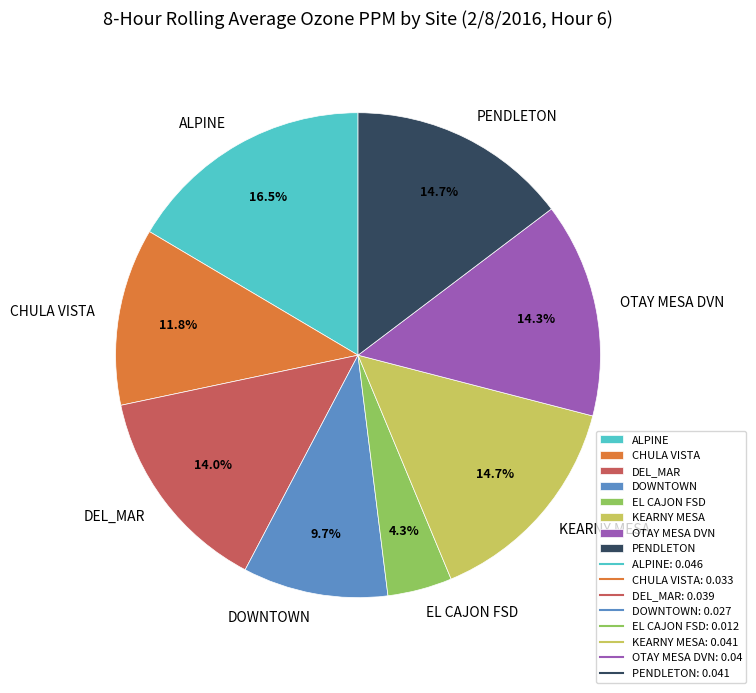

What percentage do KEARNY MESA and OTAY MESA DVN together represent?

29.0%